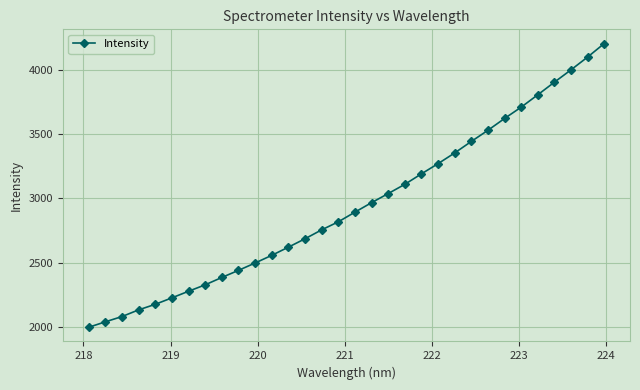

What is the average value?

2941.7